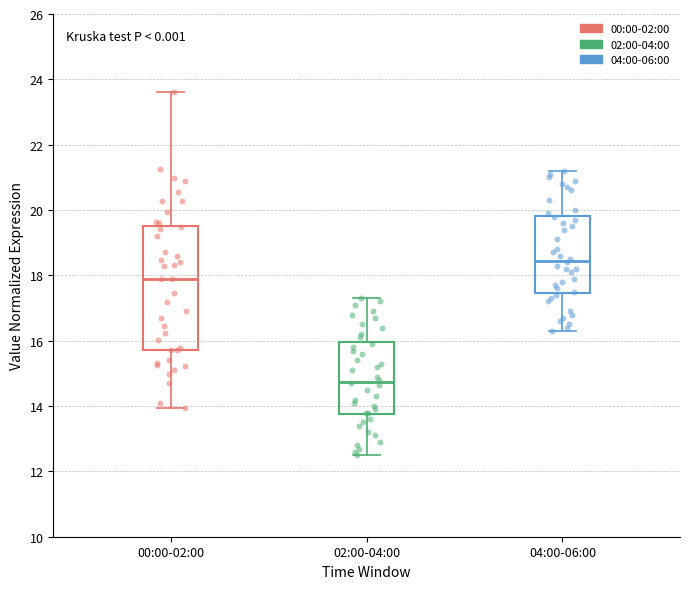

Which box is the tallest, from its lower edge to its upper edge?

00:00-02:00